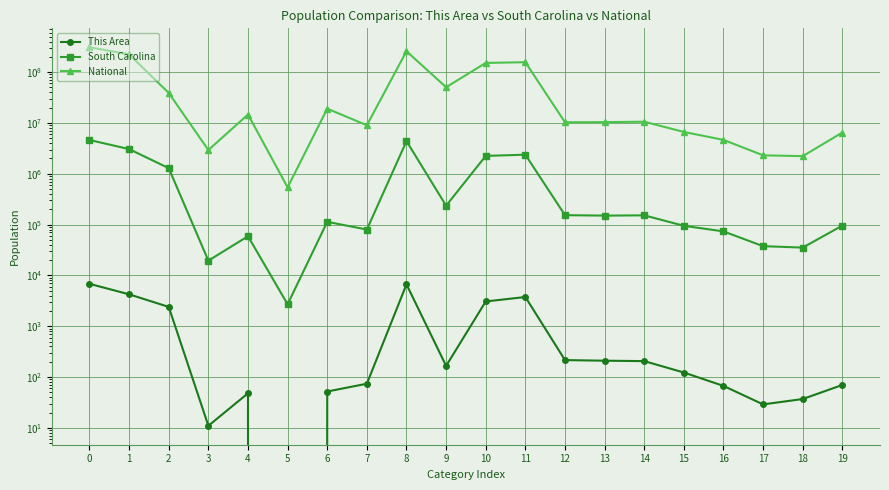

At 16, list the series in order from smallest to largest.

This Area, South Carolina, National